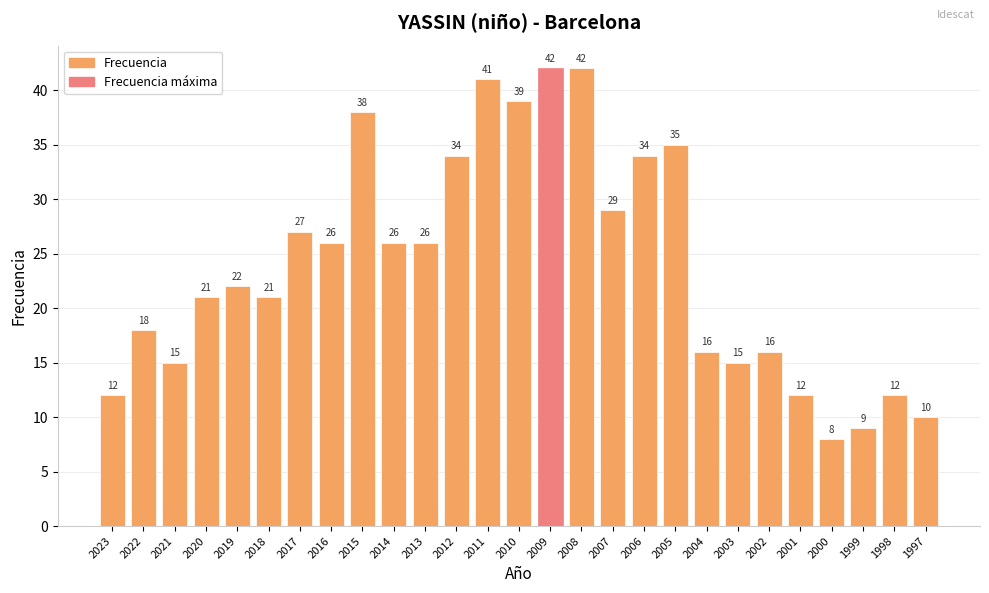

How many bars are there in total?

27